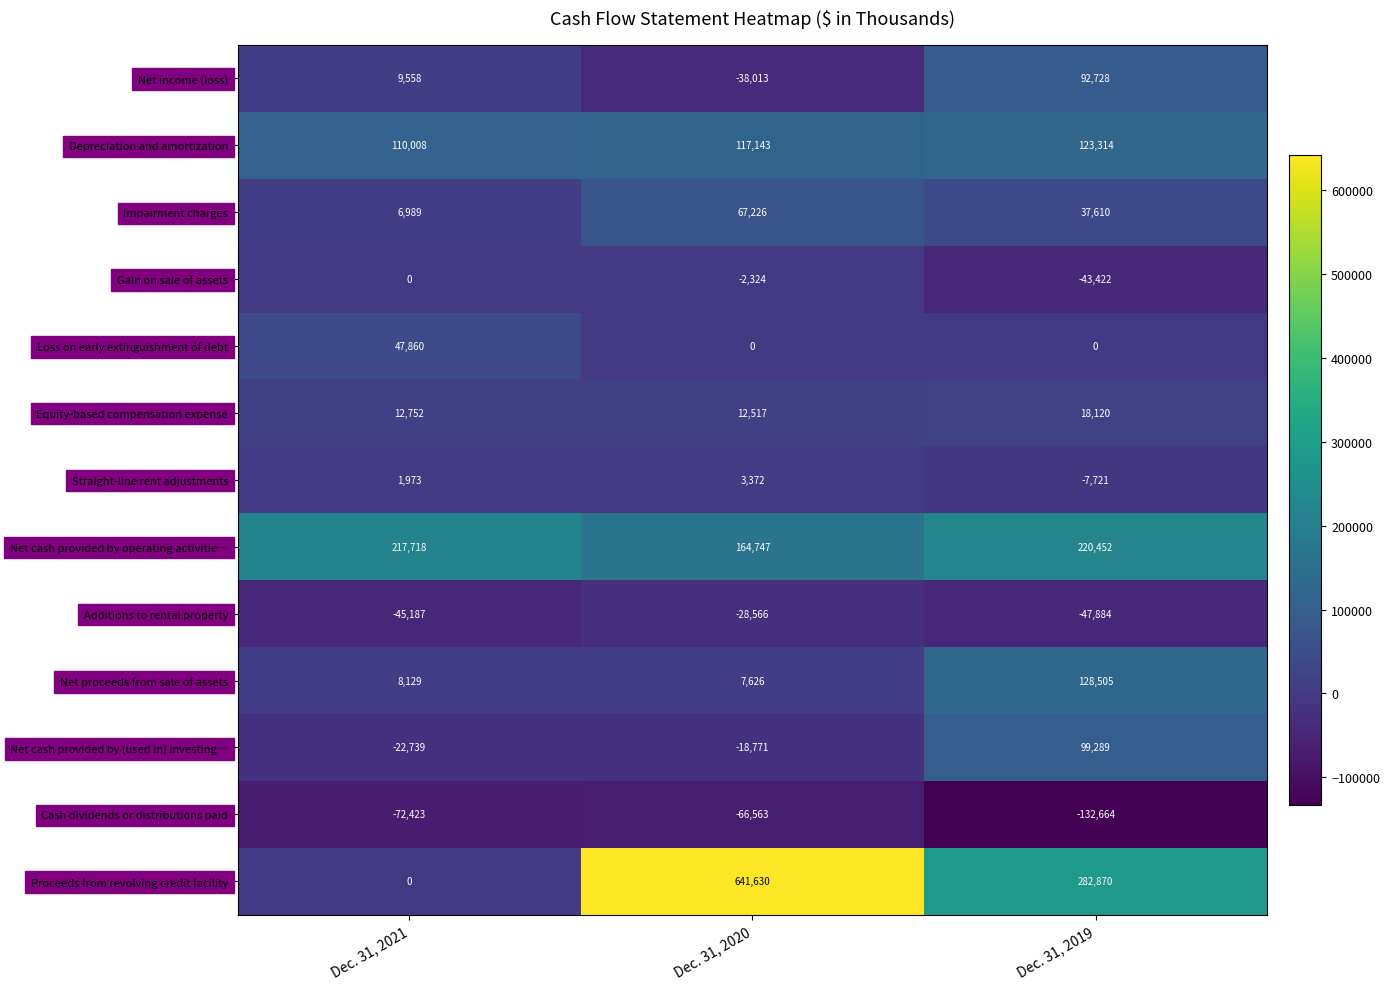

What is the spread (max minus min) of values at Dec. 31, 2019?

415534